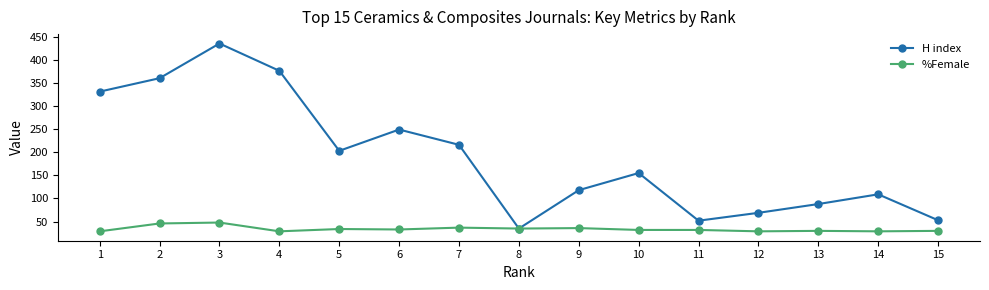

How many interior local peaks does the H index series have?

4